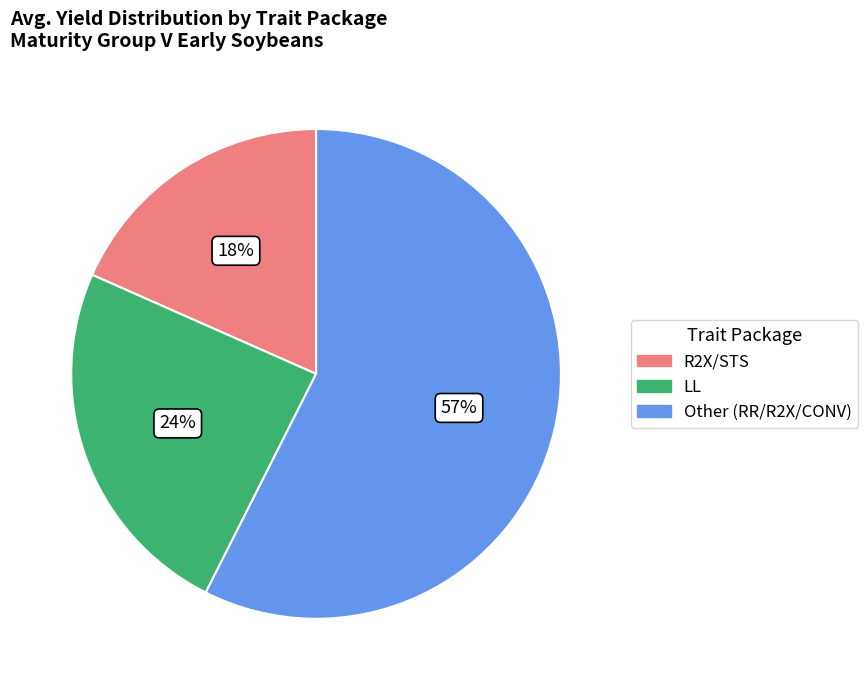

Is there a majority slice in this chart?

Yes